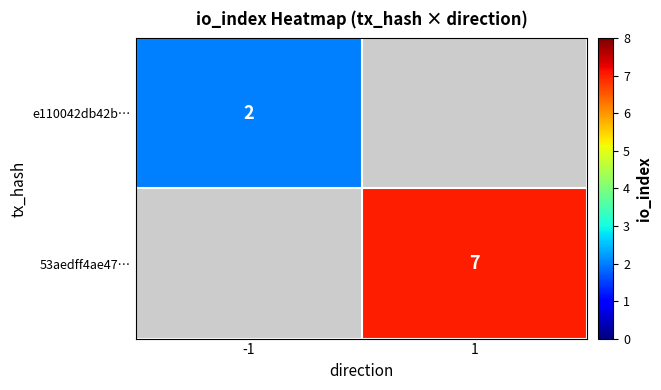

How many series are shown in this chart?

2